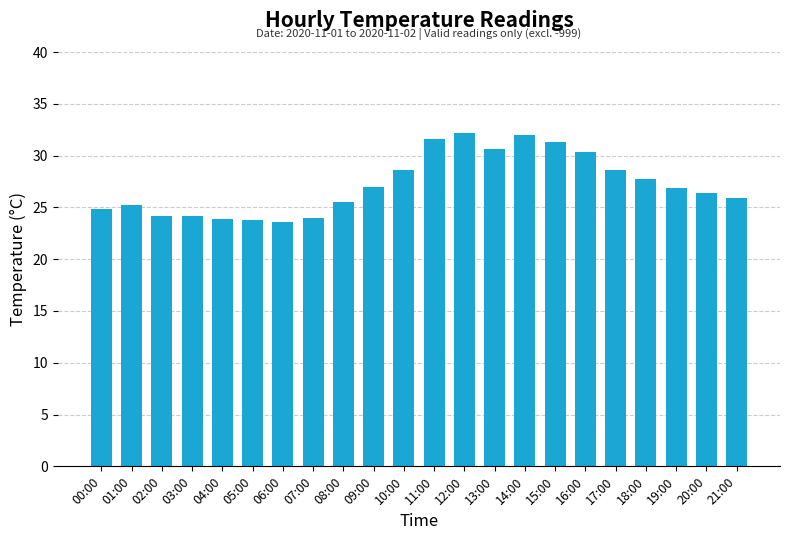

The chart shows a value of 13.9 at 13:00. True or false?

False